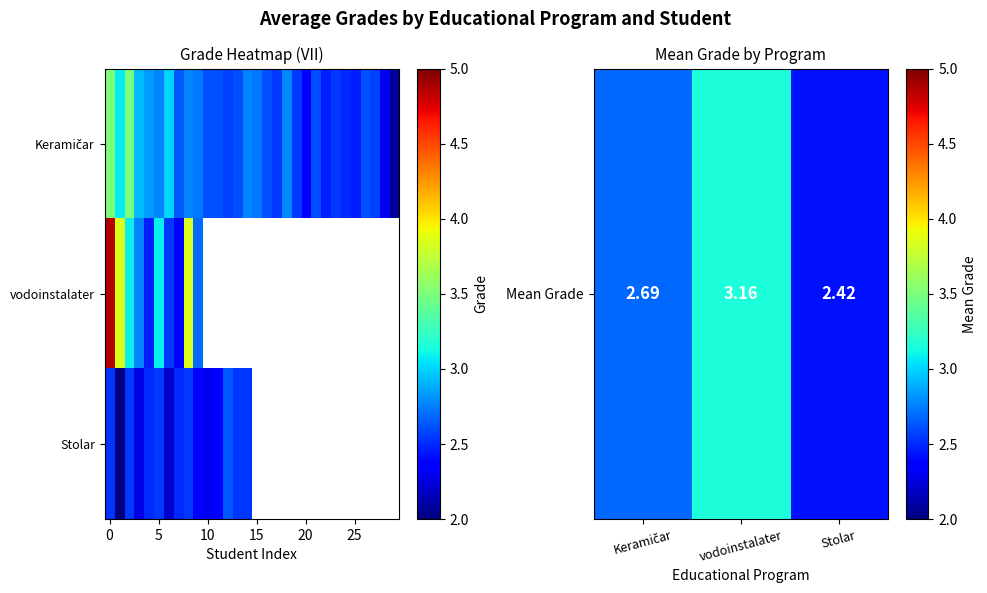

What is the maximum value for Stolar?

2.6